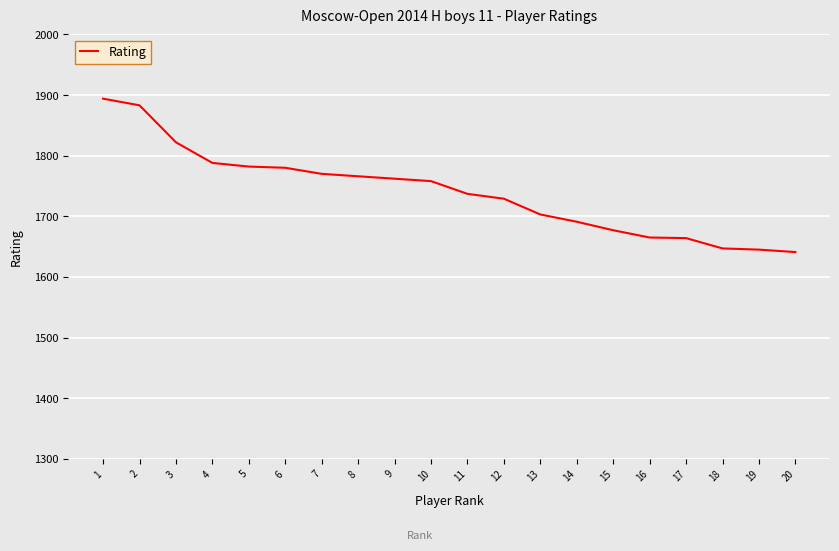

What is the change in value from 6 to 15?

-103